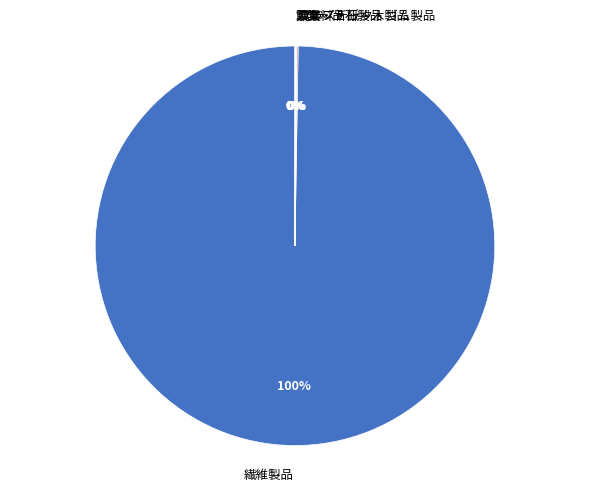

Which category has the biggest portion of the pie?

繊維製品